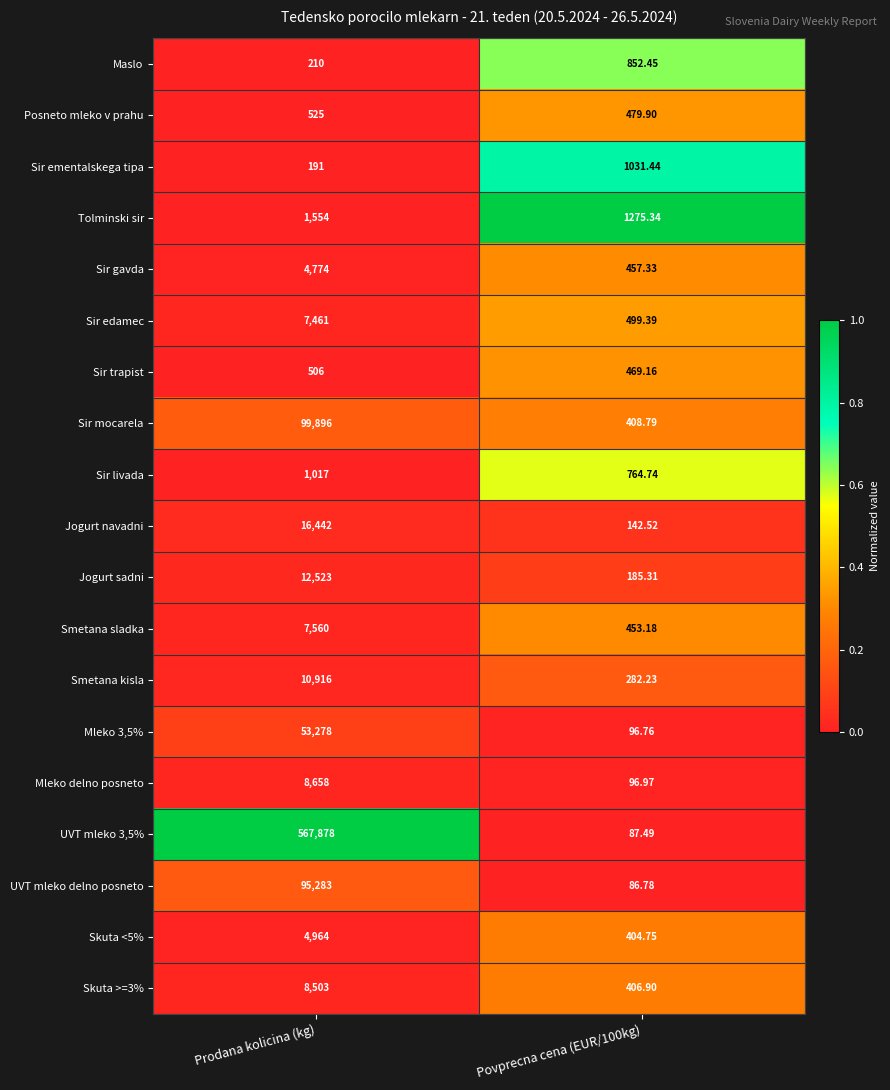

Is the value of Jogurt navadni at Prodana kolicina (kg) greater than the value of Sir livada at Prodana kolicina (kg)?

Yes